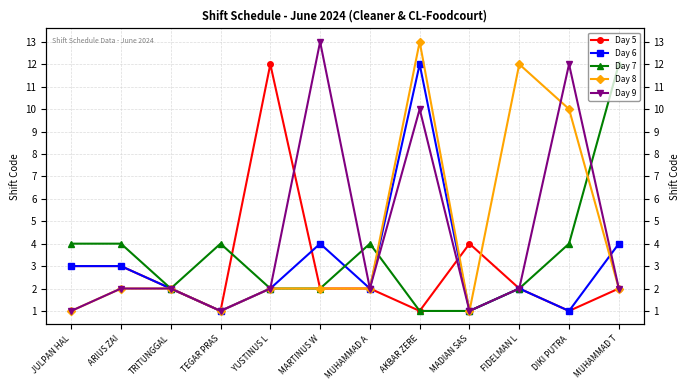

Where is the first local minimum for Day 7?

TRITUNGGAL